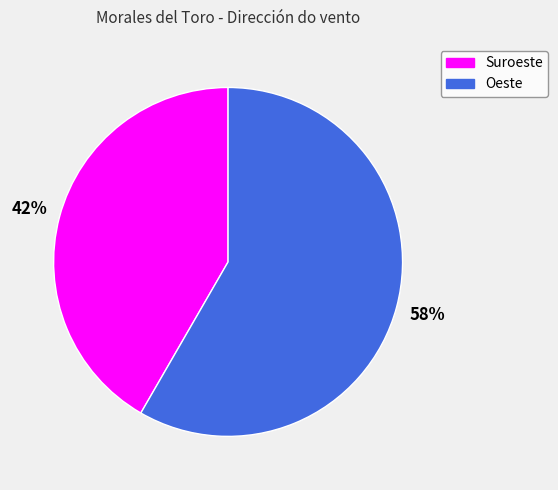

The Suroeste slice represents 42% of the pie. True or false?

True